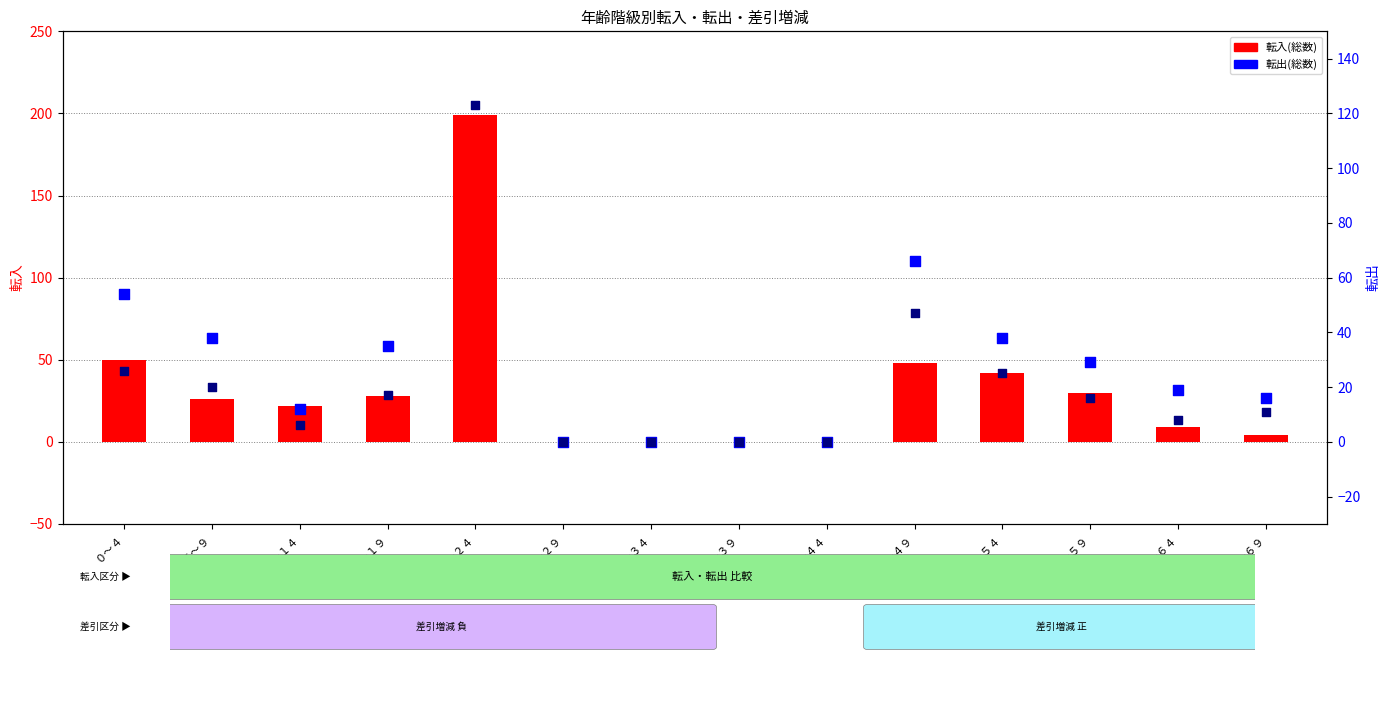

What are all the series names shown in the legend?

転入(総数), 転出(総数), 転出(男)